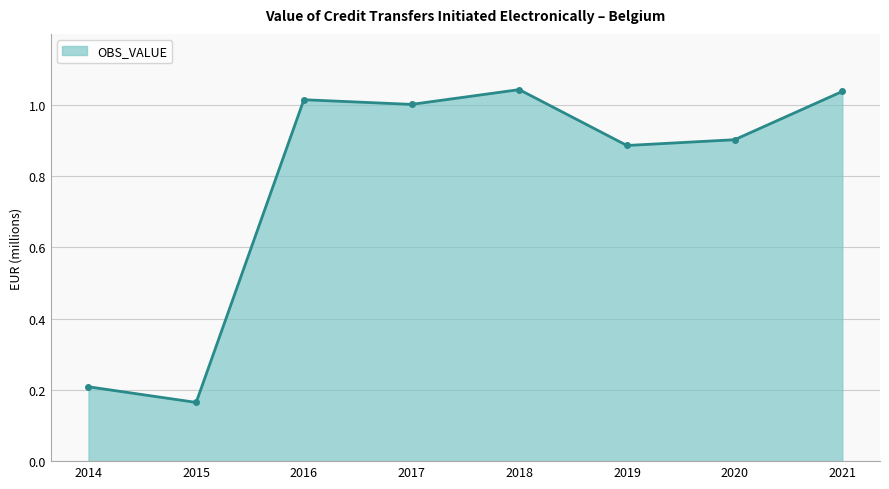

Where is the data nearest to the value 0?

2015